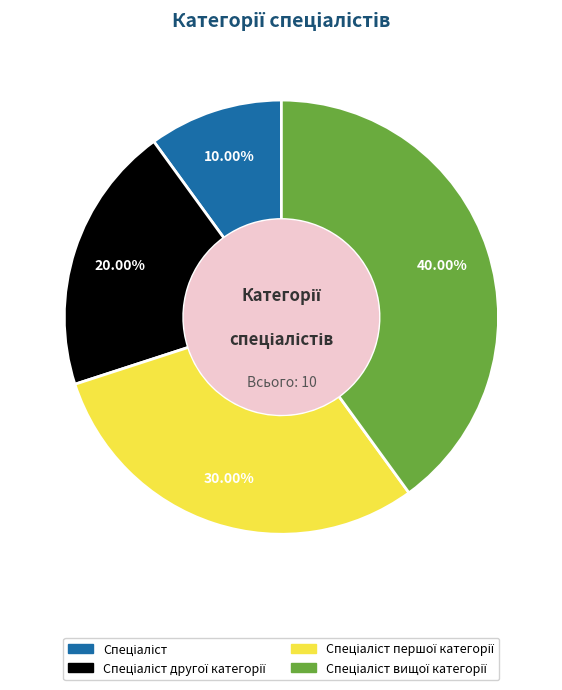

Does any single category account for the majority?

No